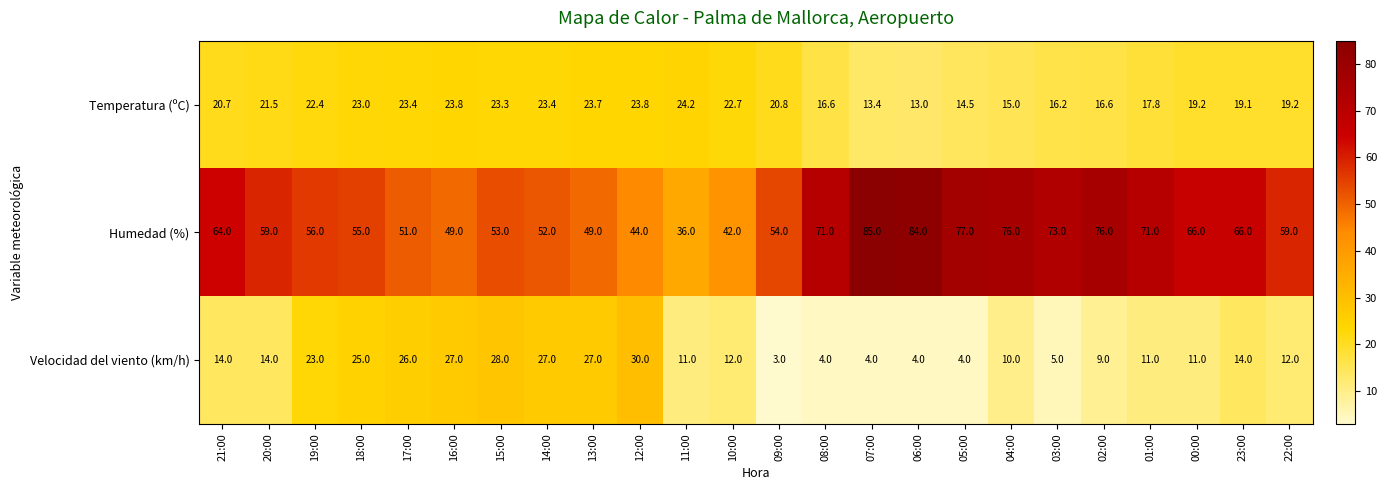

Which series has the largest range (max minus min)?

Humedad (%)